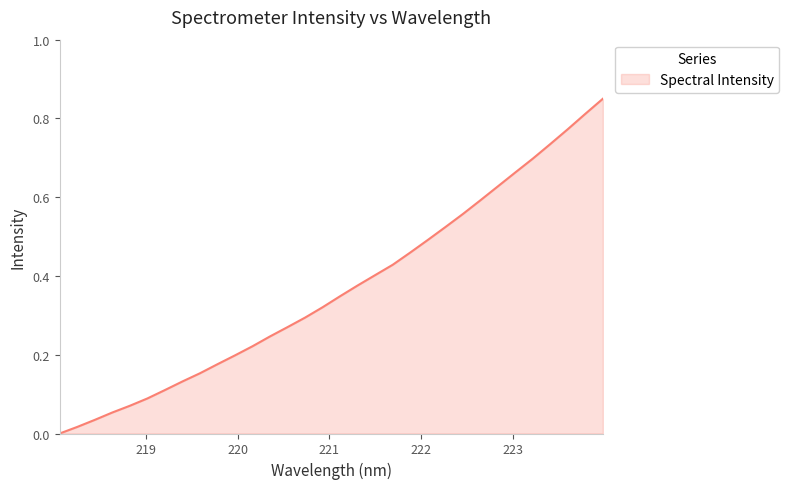

Does the chart display data point markers on the line(s)?

No